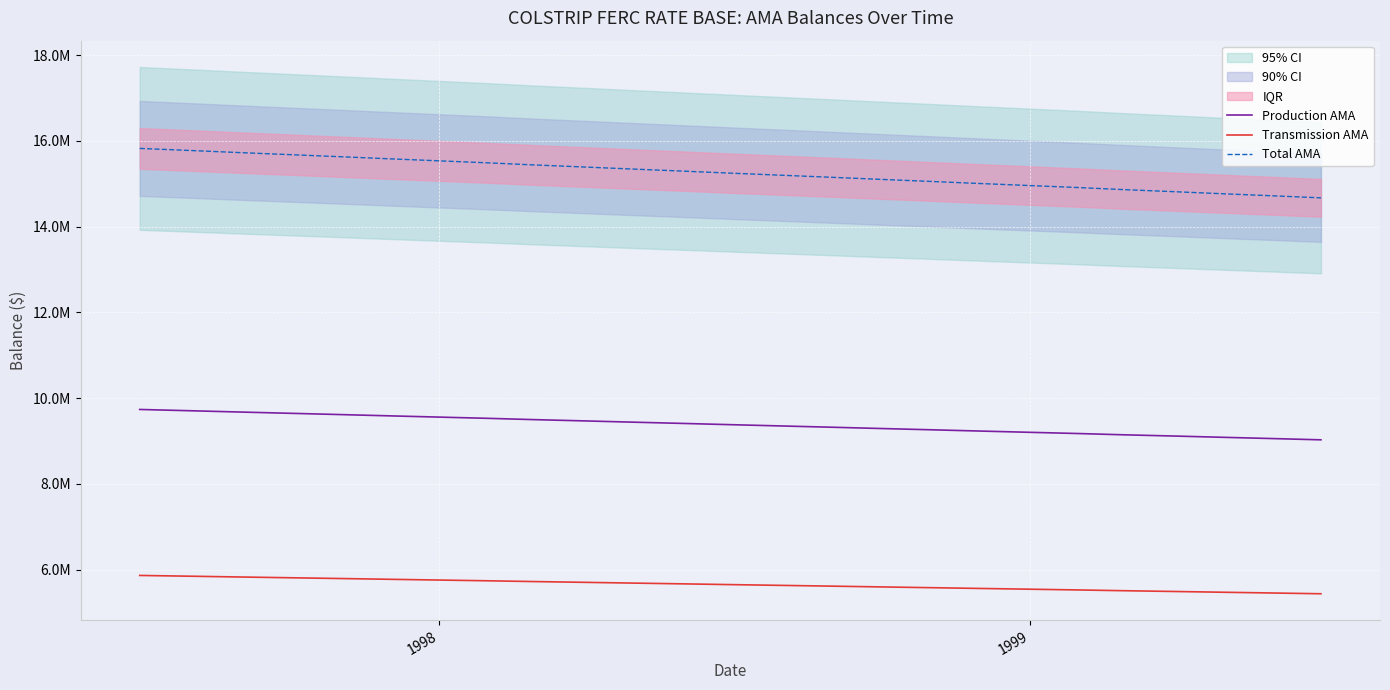

True or false: Transmission AMA and Total AMA cross at least once.

False